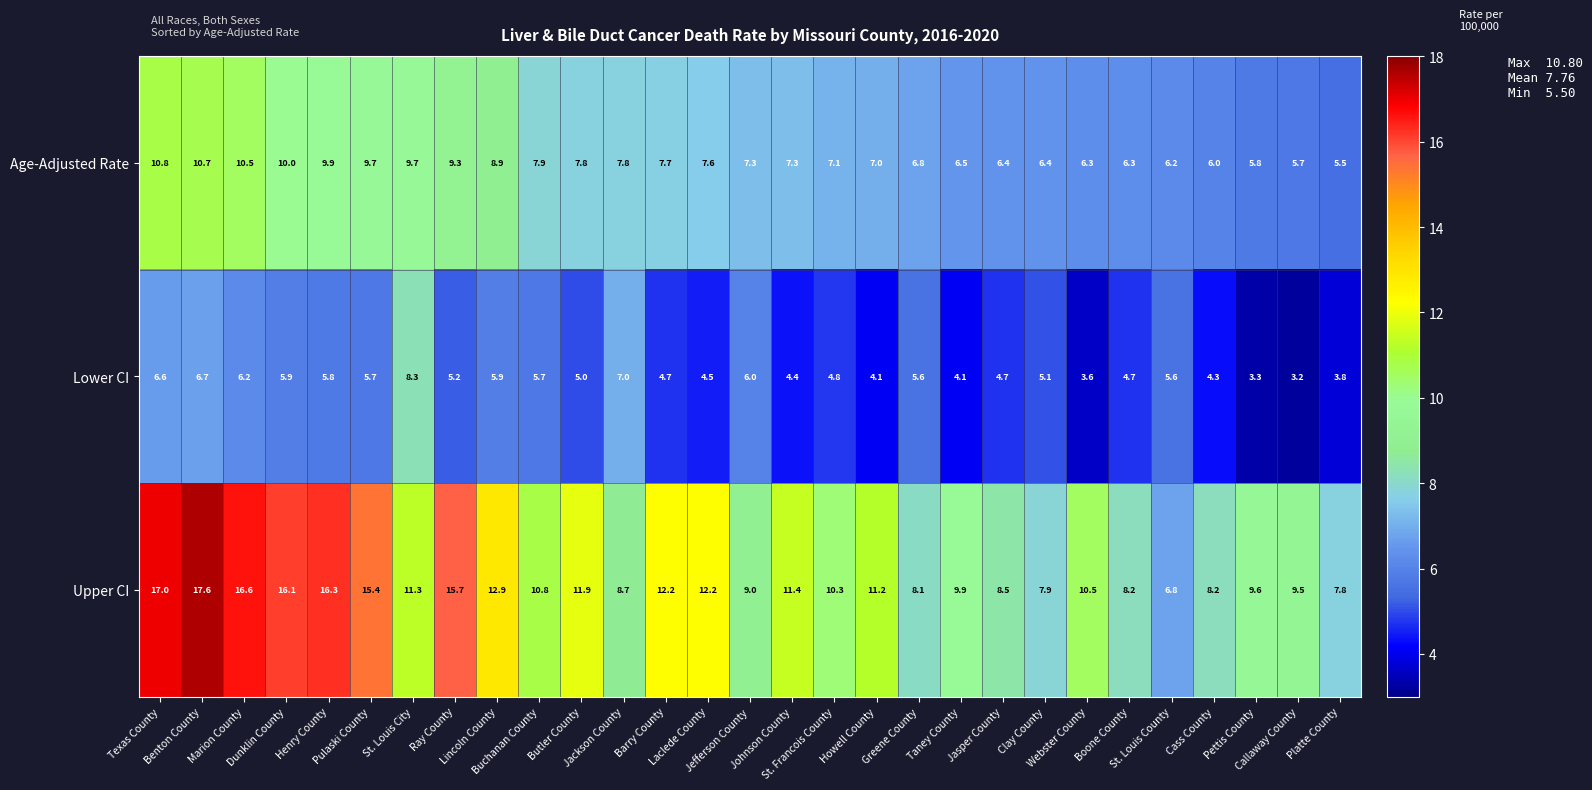

What is the minimum value for Upper CI?

6.8